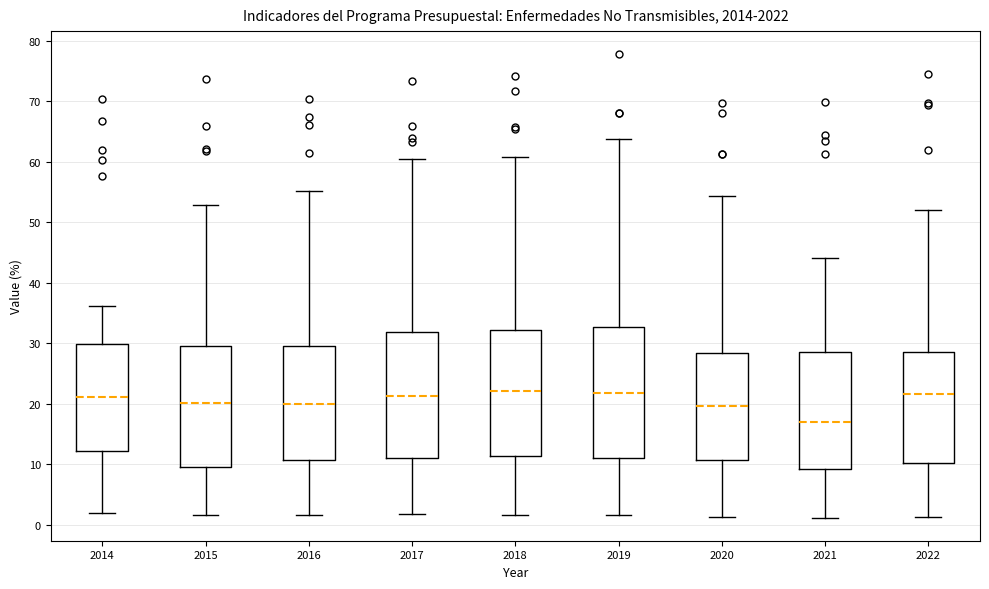

Which box has the lowest median line?

2021